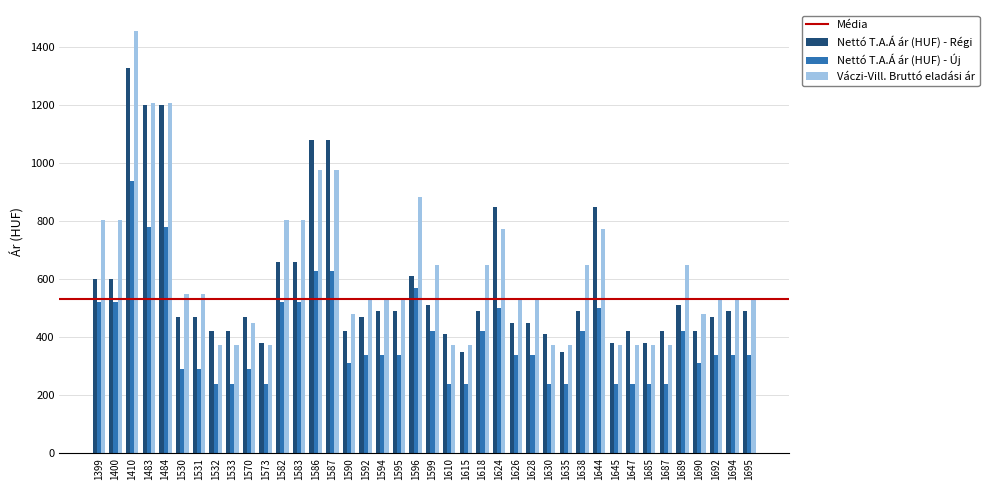

The Váczi-Vill. Bruttó eladási ár series shows 123.0 at 1594. True or false?

False